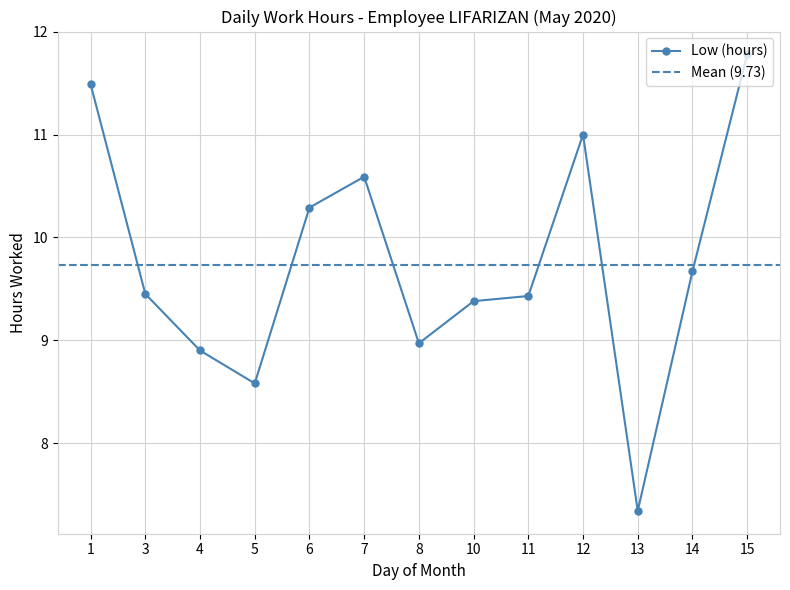

Rank the categories by value from highest to lowest.

15, 1, 12, 7, 6, 14, 3, 11, 10, 8, 4, 5, 13